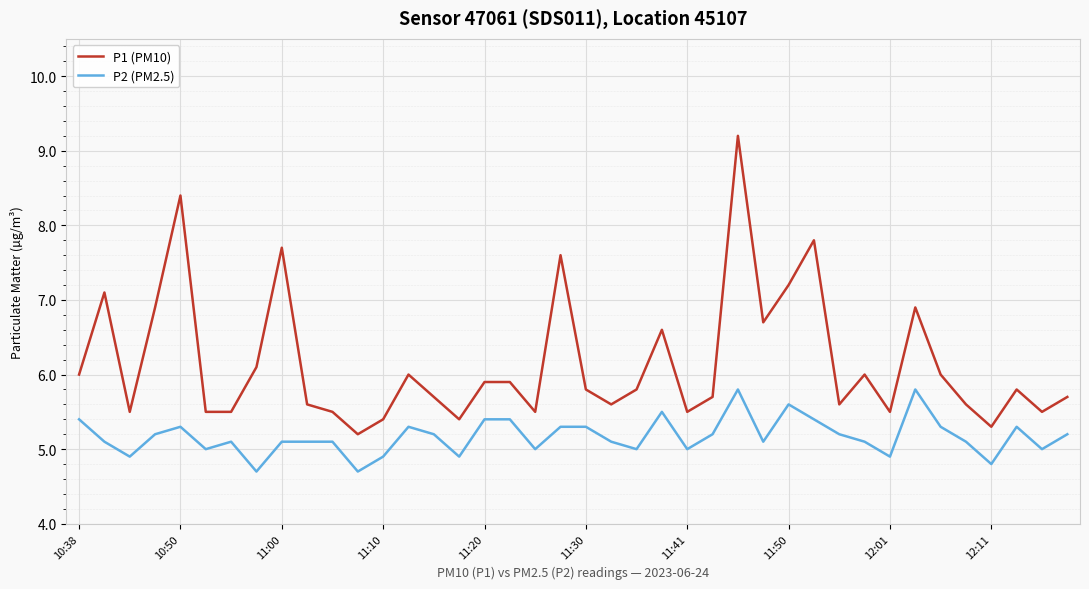

List the series in order of their overall mean, lowest first.

P2 (PM2.5), P1 (PM10)